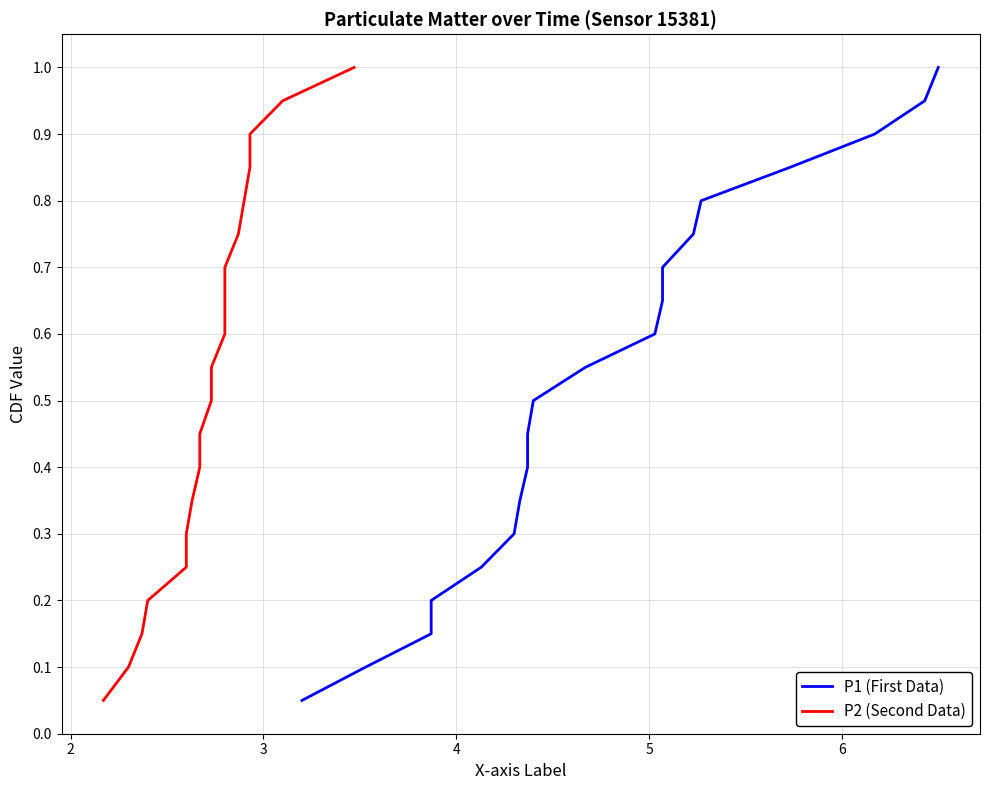

What is the average value of the P1 (First Data) series?

0.5